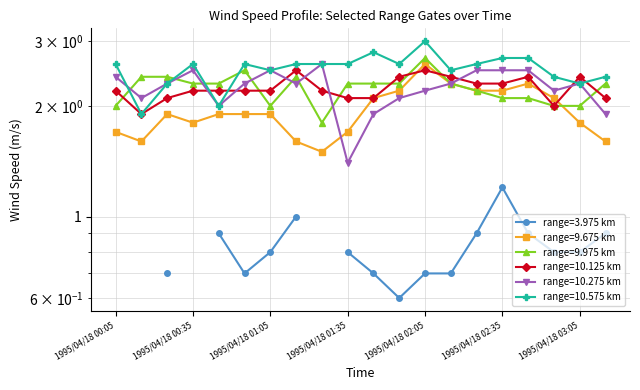

Which category has the lowest value in the 9.675 series?

1995/04/18 01:25